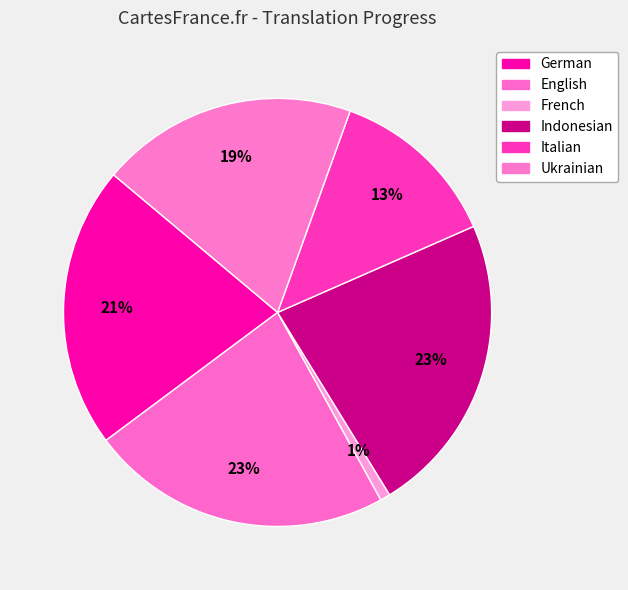

How many segments does this pie chart have?

6